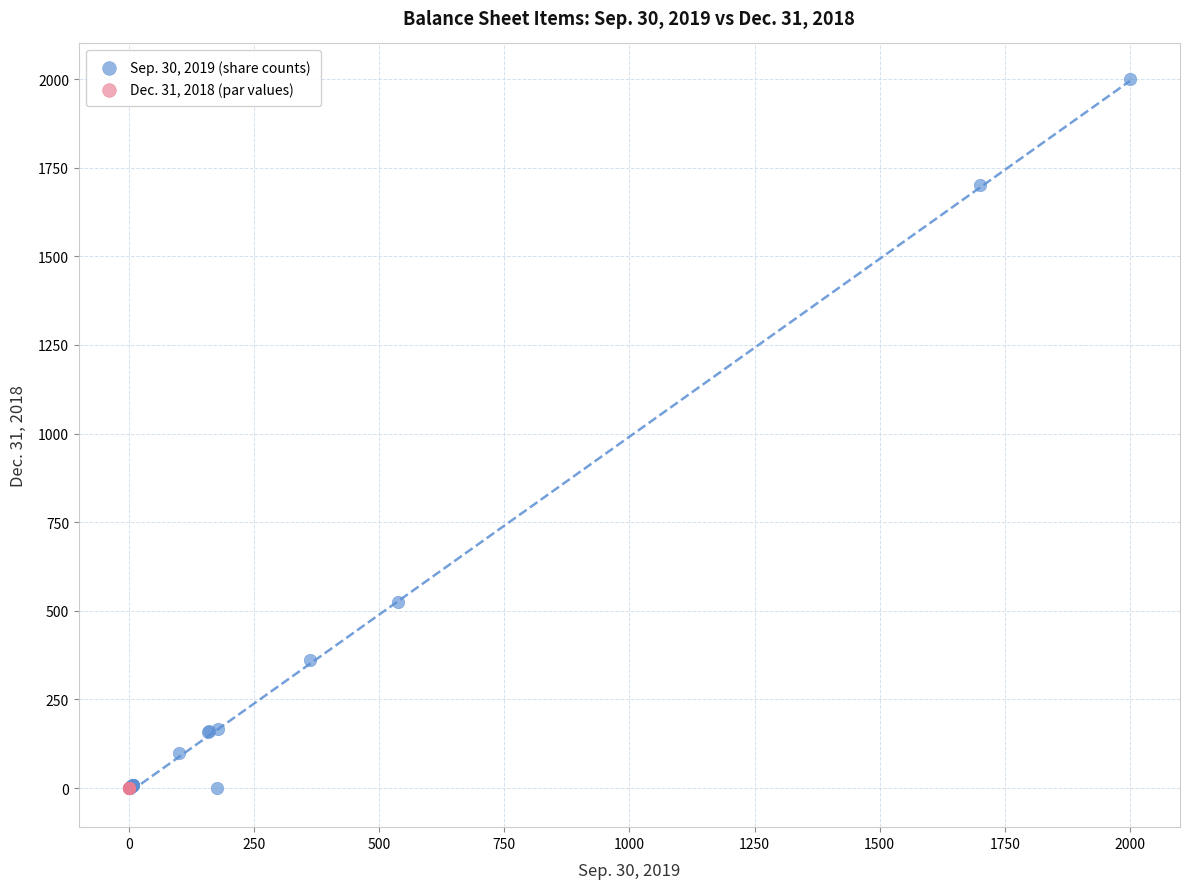

What are all the series names shown in the legend?

Sep. 30, 2019 (share counts), Dec. 31, 2018 (par values)